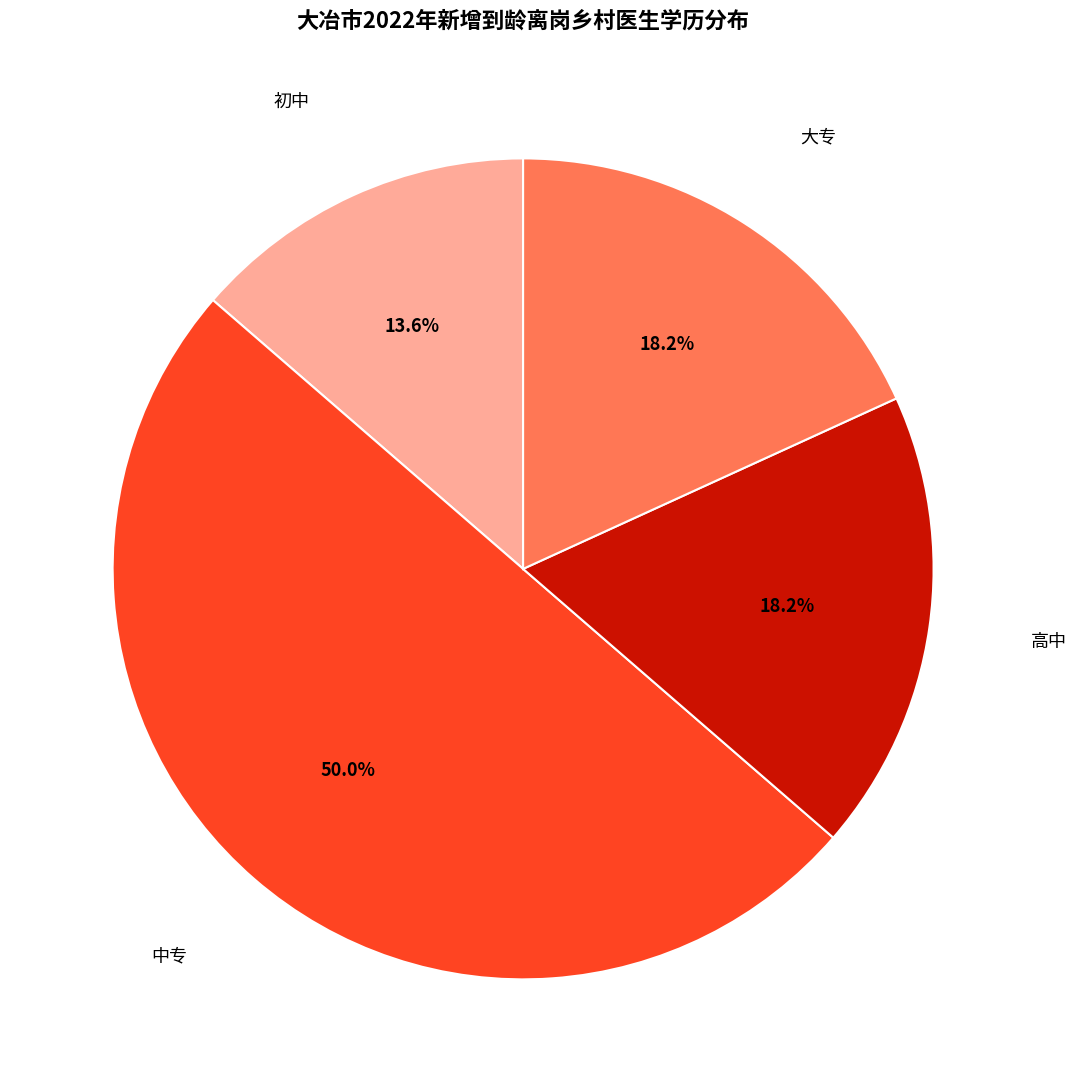

Does 高中 account for over 50% of the chart?

No